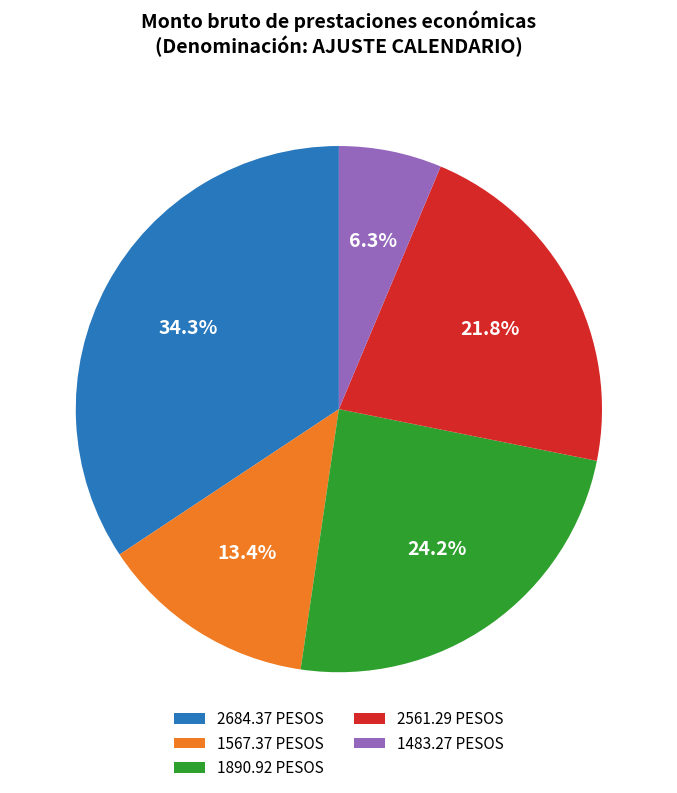

Which category has the biggest portion of the pie?

2684.37 PESOS